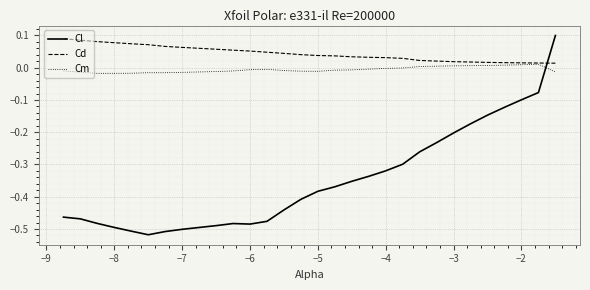

Which series has the largest total across all categories?

Cd